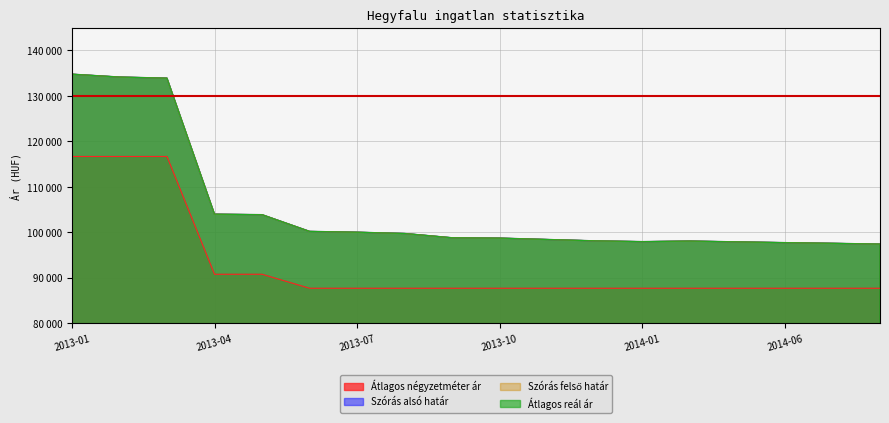

At how many categories does at least one series exceed 97350?

18